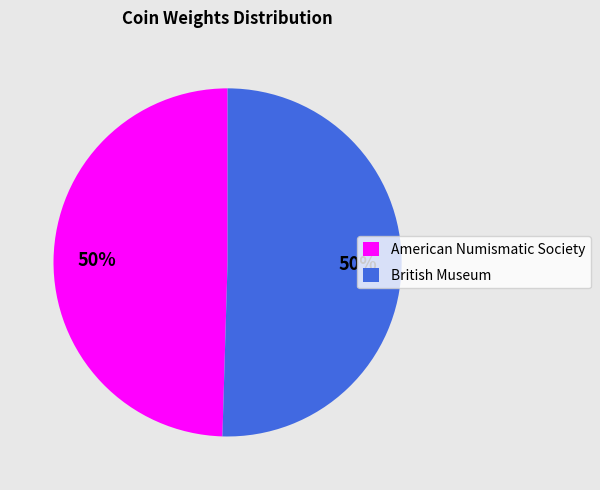

True or false: British Museum accounts for 50% of the total.

True